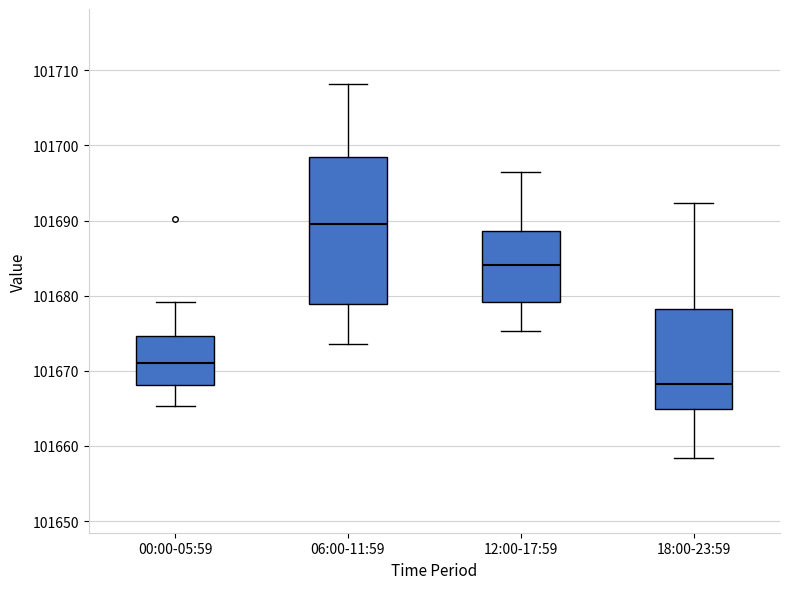

Where is the lower edge of the box for 06:00-11:59 on the y-axis? The values are not printed on the chart, so give them approximately, as read against the axis.

101679